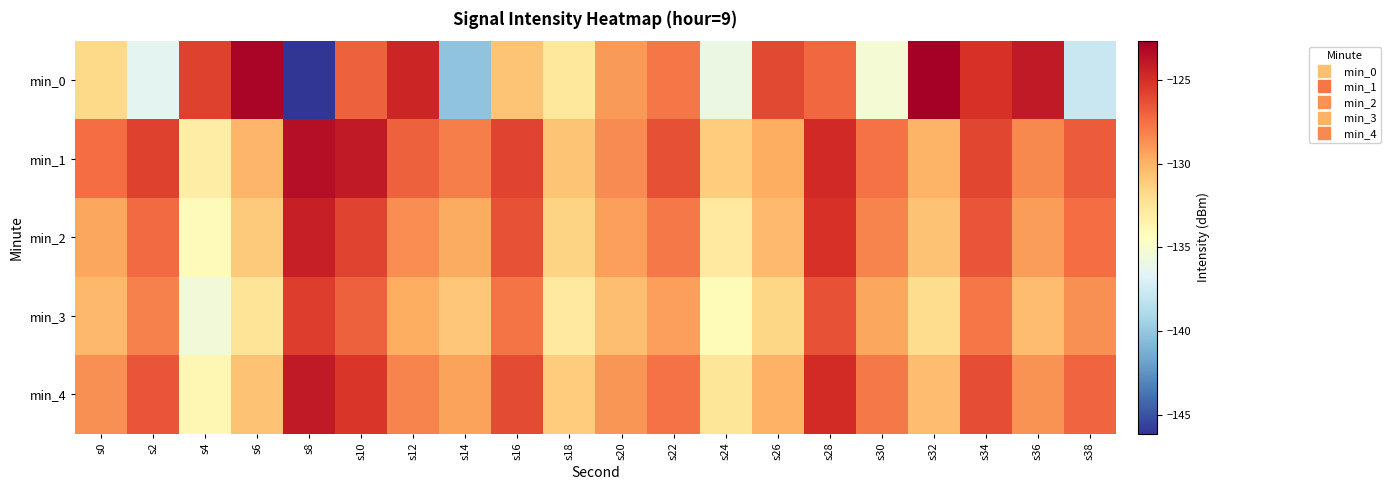

Which series has the largest range (max minus min)?

min_0